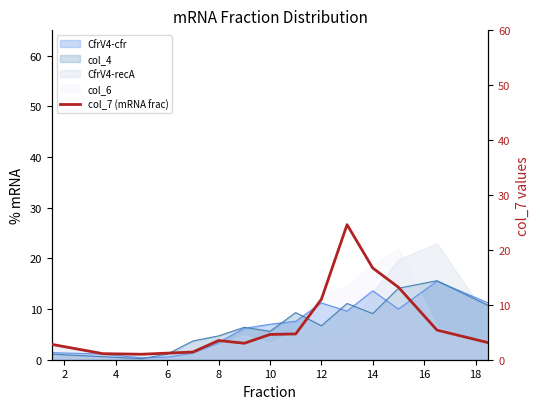

What is the label of the 12th point from the left?

14